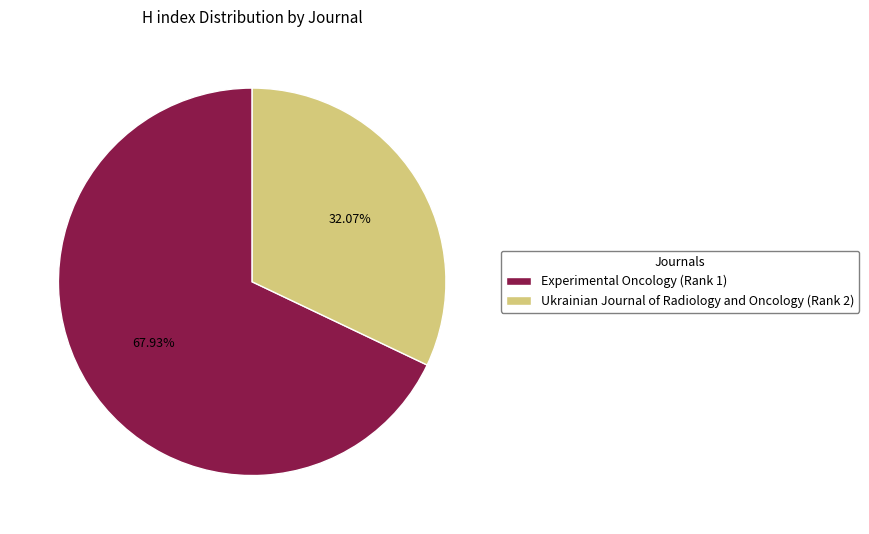

Between Experimental Oncology (Rank 1) and Ukrainian Journal of Radiology and Oncology (Rank 2), which is larger?

Experimental Oncology (Rank 1)